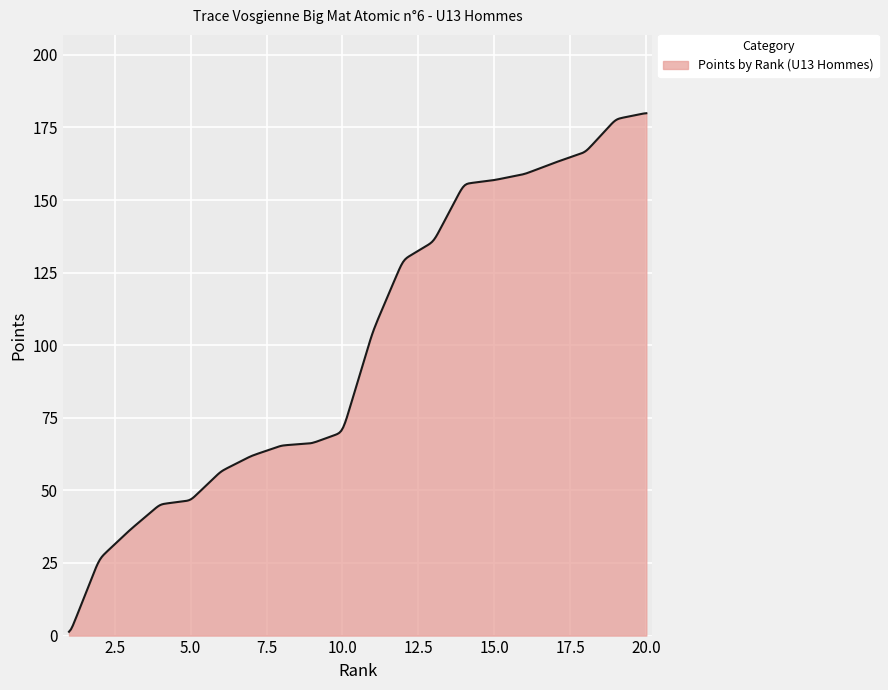

What is the maximum value shown in the chart?

179.9